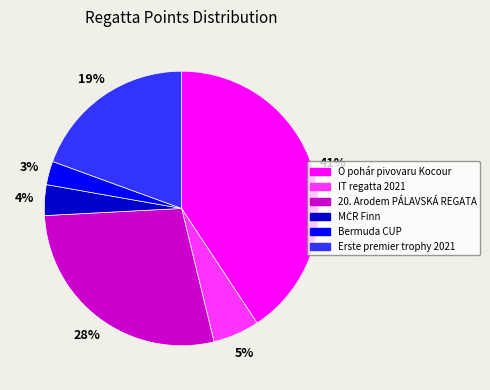

Combined, do IT regatta 2021 and O pohár pivovaru Kocour account for over 50%?

No